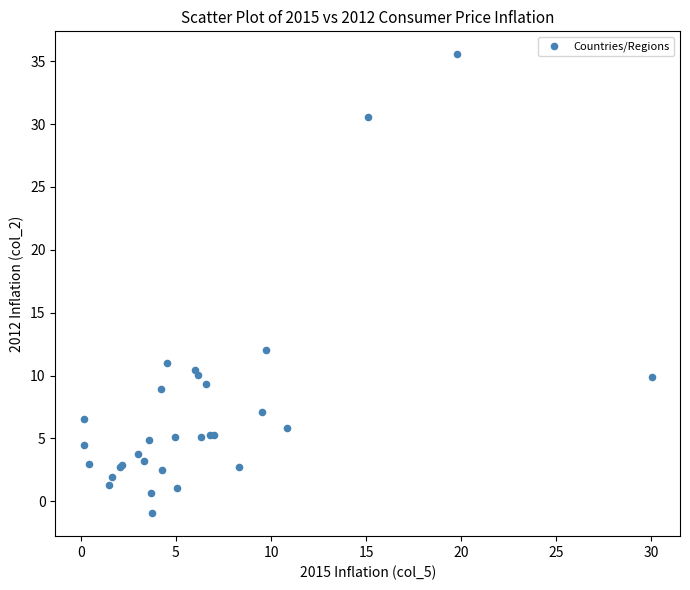

What Y value in the scatter plot is closest to 17?

12.1